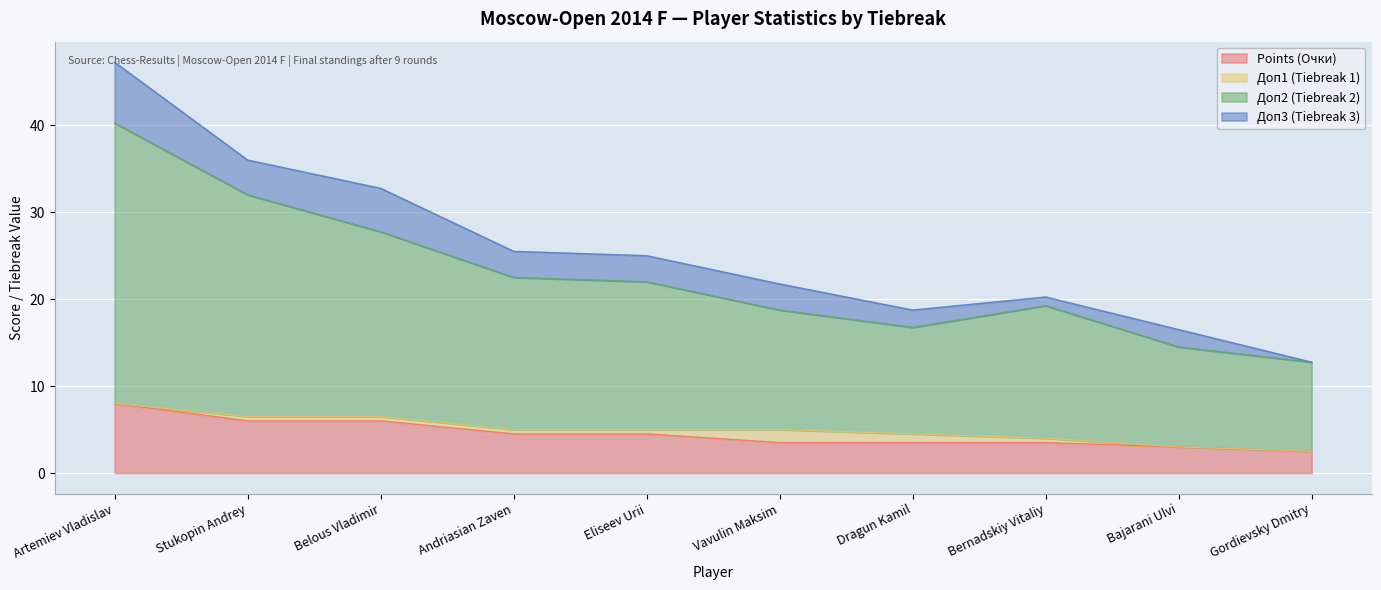

What is the highest value of the Points (Очки) series?

8.0